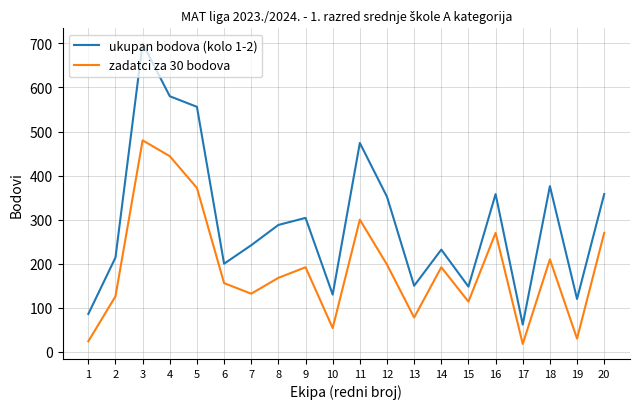

List the series in order of their peak value, highest first.

ukupan bodova (kolo 1-2), zadatci za 30 bodova